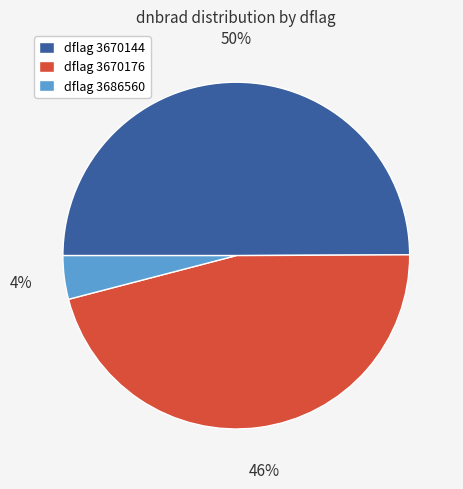

Is the sum of dflag 3686560 and dflag 3670144 greater than half?

Yes